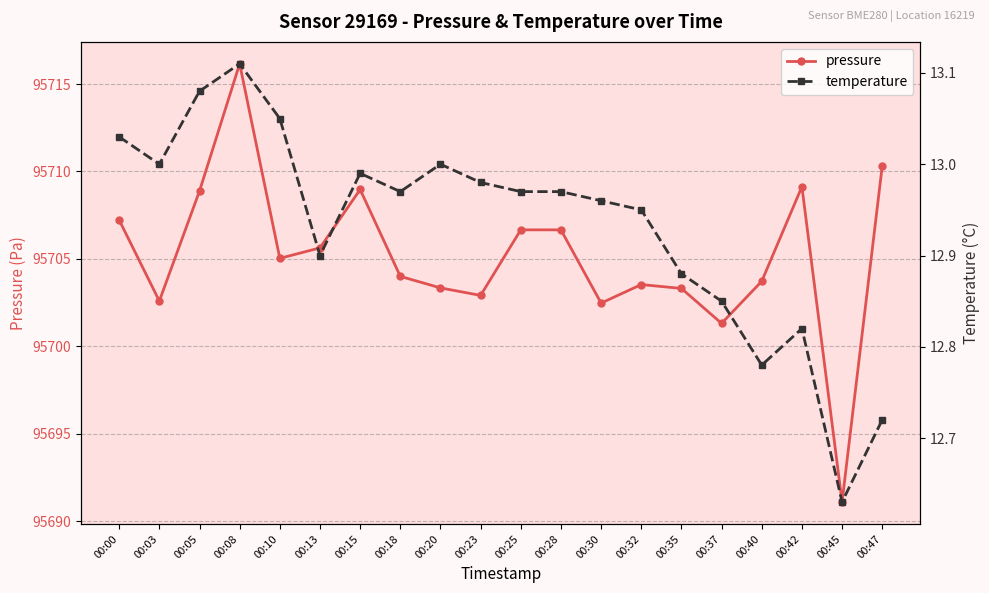

In temperature, how many points are higher than both neighbors (excluding endpoints)?

4